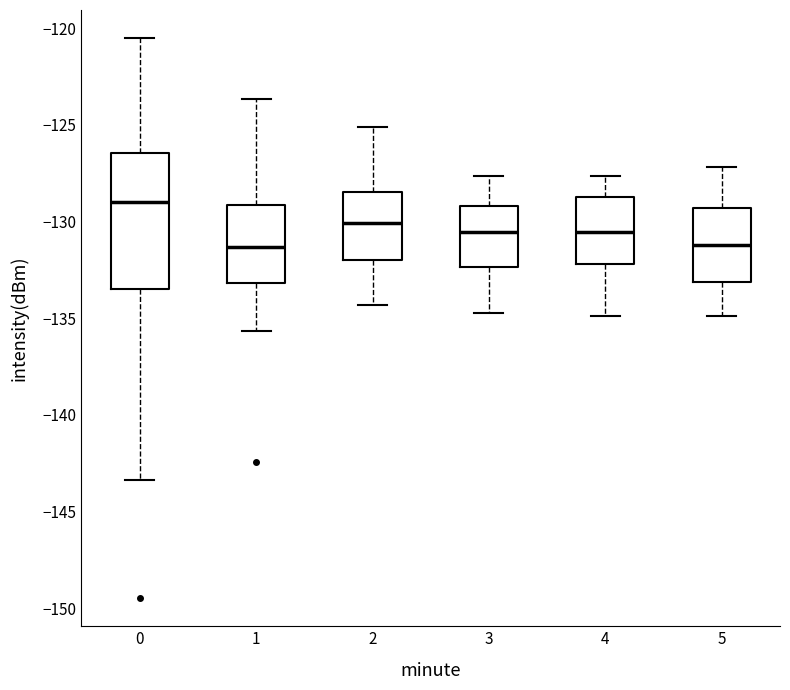

Comparing the boxes themselves (not the whiskers), which one is the tallest?

0